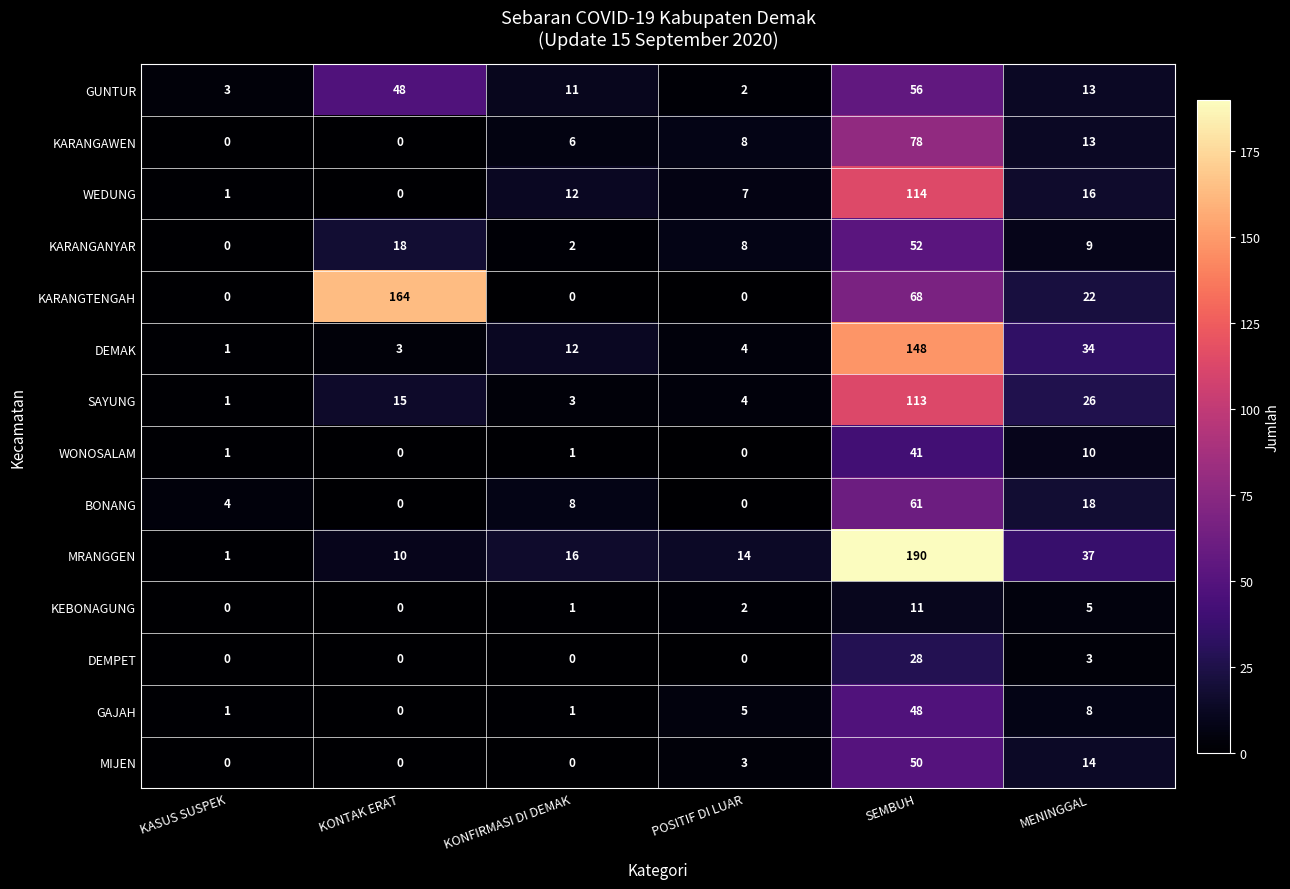

What is the difference between the maximum and minimum values in the SAYUNG series?

112